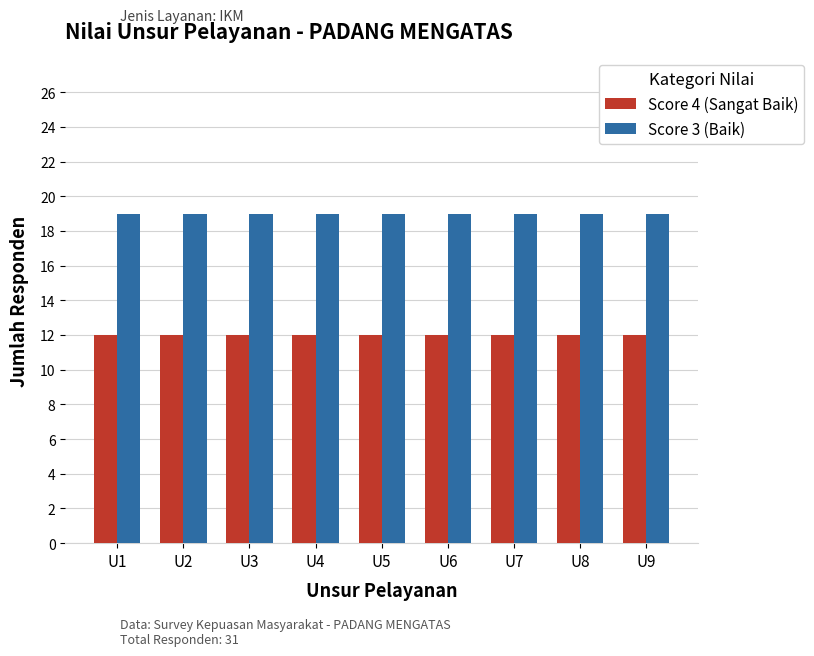

What is the spread (max minus min) of values at U1?

7